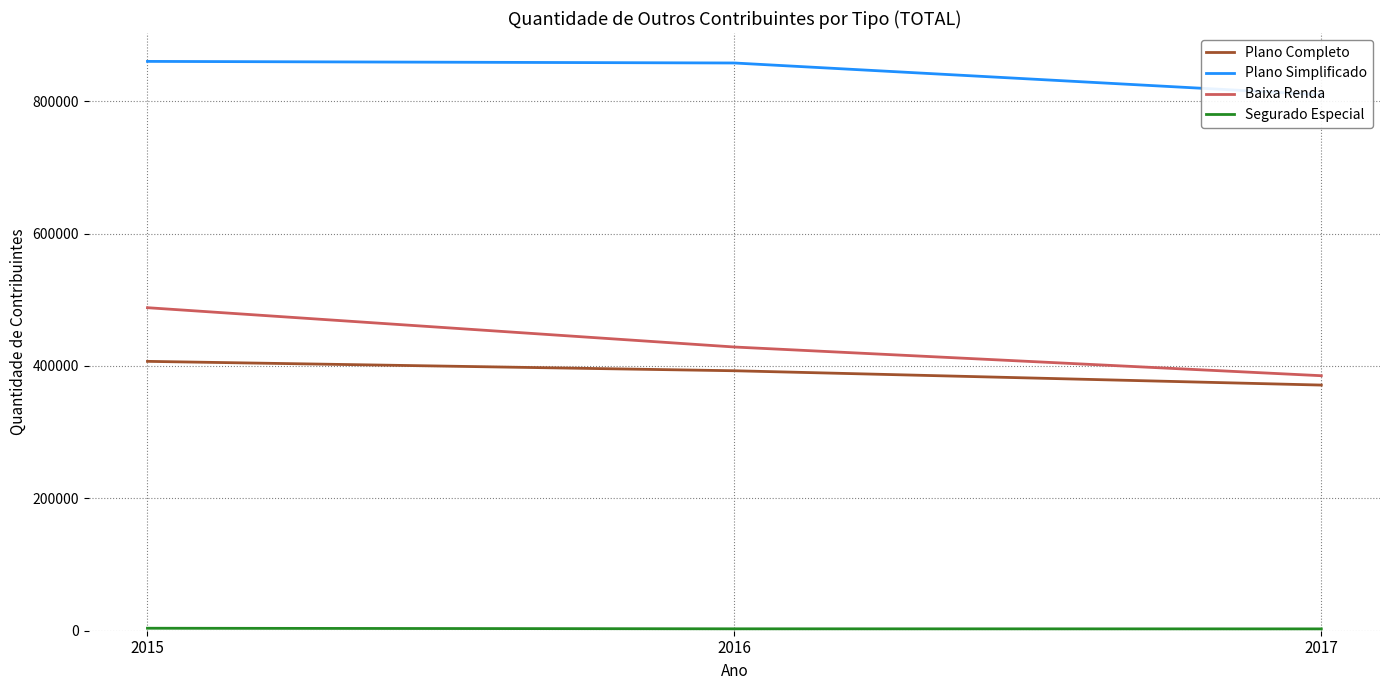

At which category does the chart reach its minimum across all series?

2017